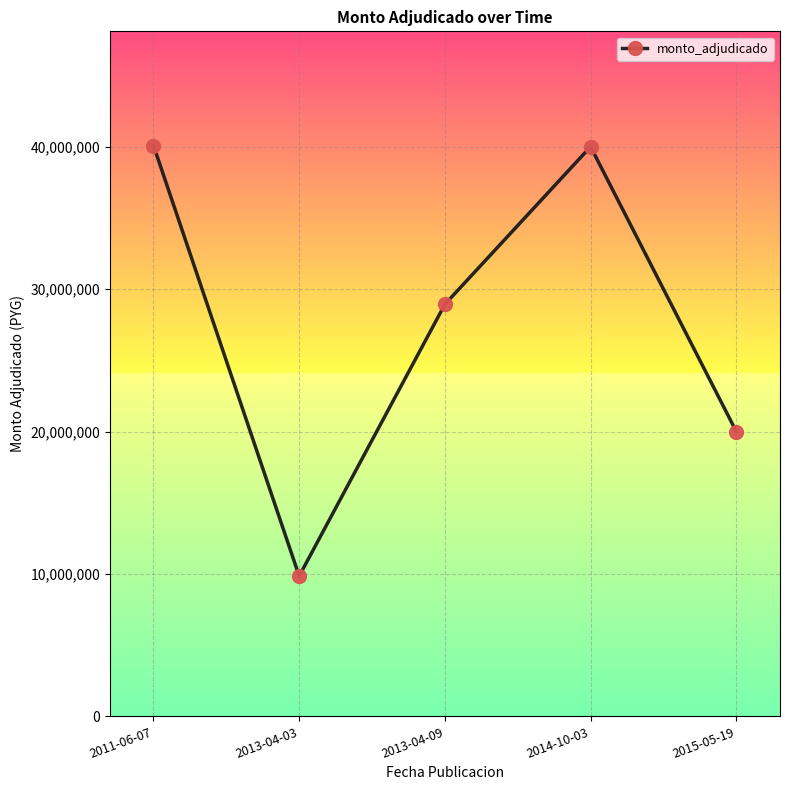

What is the sum of all values?

138866500